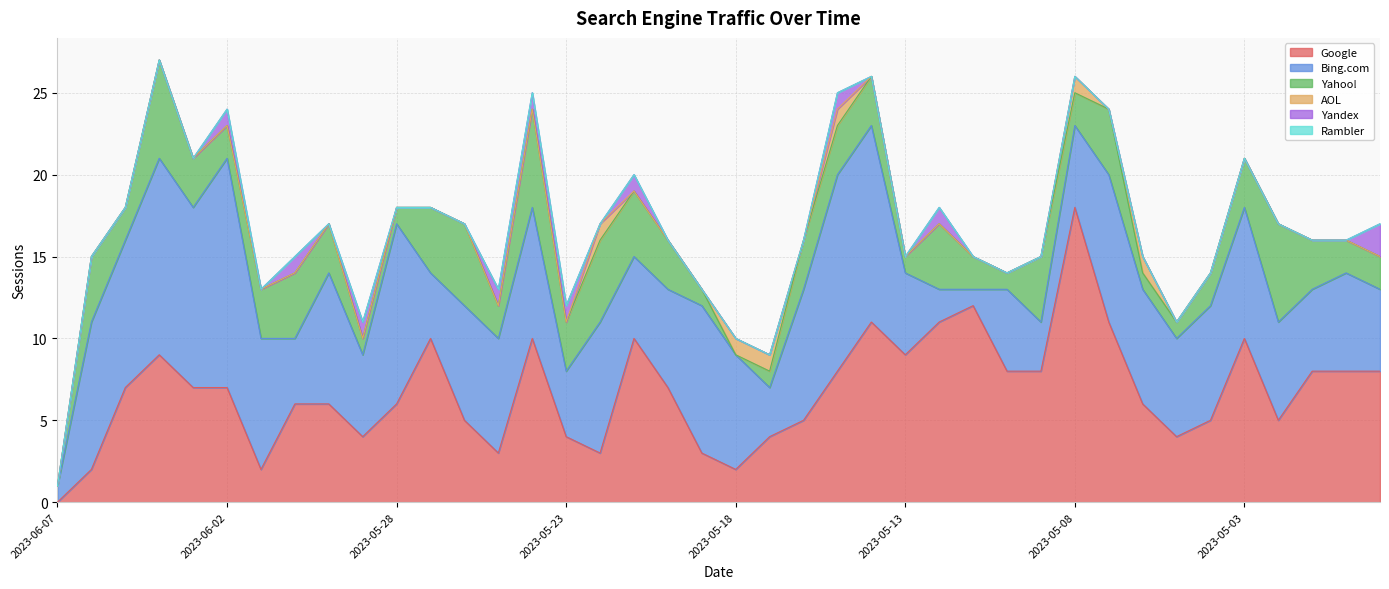

At how many categories does at least one series exceed 14?

1